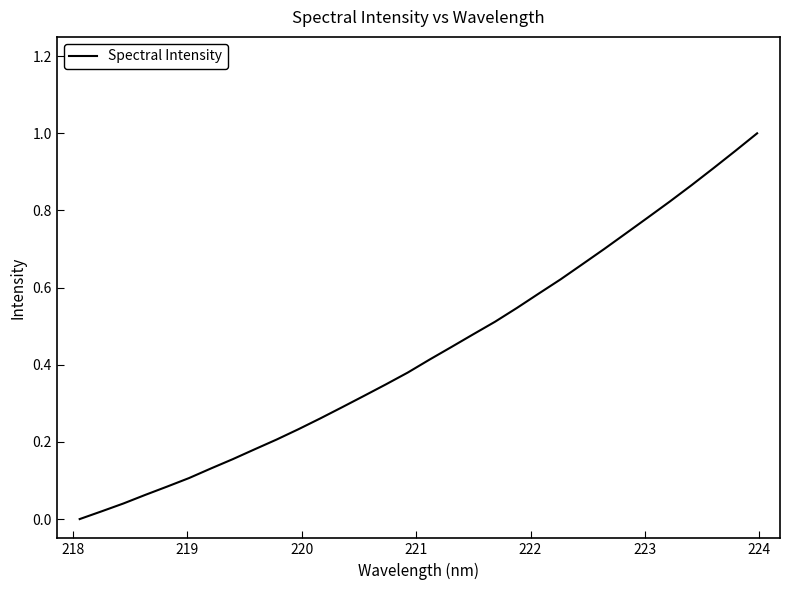

Does the chart have visible grid lines?

No